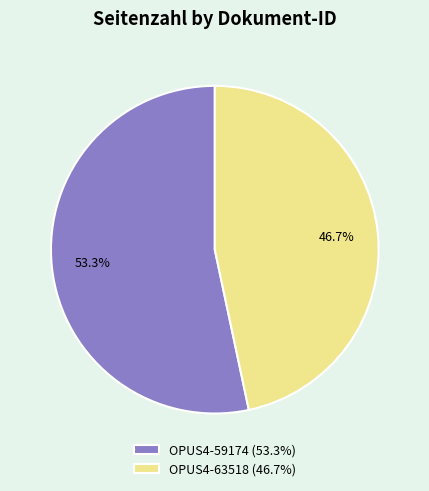

Which category has the smallest portion of the pie?

OPUS4-63518